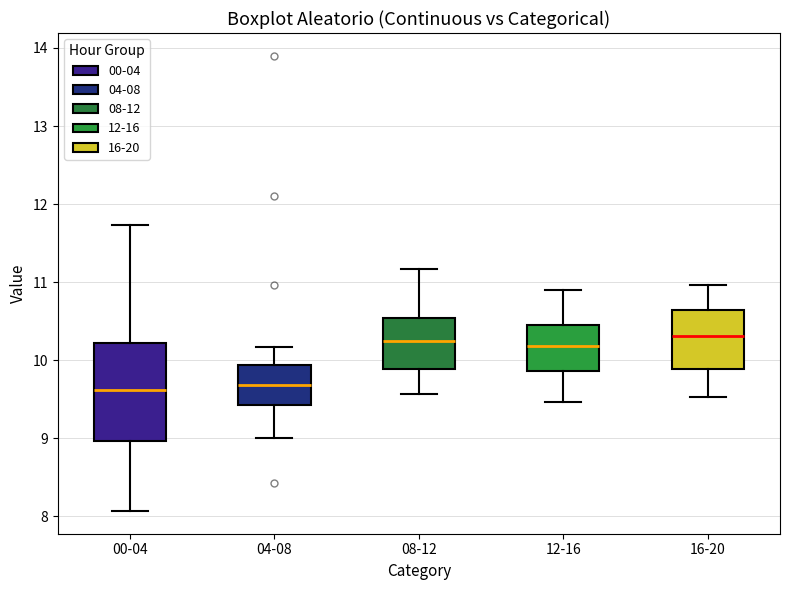

Reading left to right, read every box against the y-axis: the position of its median line, the range the box covers, and the ends of its whiskers. The values are not printed on the chart, so give them approximately, as read against the axis.

00-04: median 9.6, box 9.0 to 10.2, whiskers 8.1 to 11.7
04-08: median 9.7, box 9.4 to 9.9, whiskers 9.0 to 10.2
08-12: median 10.3, box 9.9 to 10.5, whiskers 9.6 to 11.2
12-16: median 10.2, box 9.9 to 10.5, whiskers 9.5 to 10.9
16-20: median 10.3, box 9.9 to 10.6, whiskers 9.5 to 11.0